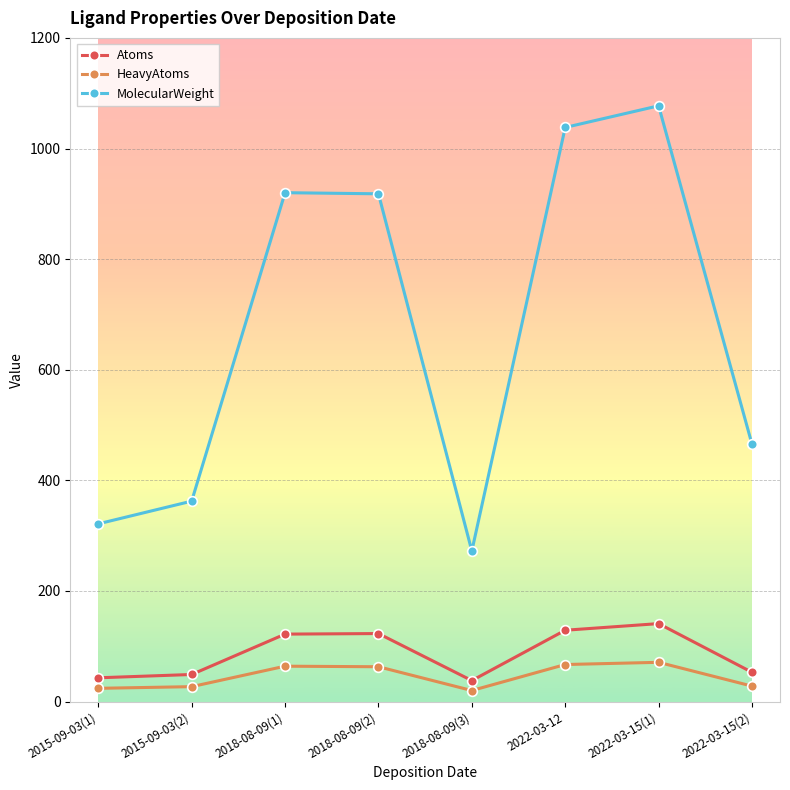

Which category has the lowest value in the MolecularWeight series?

2018-08-09(3)